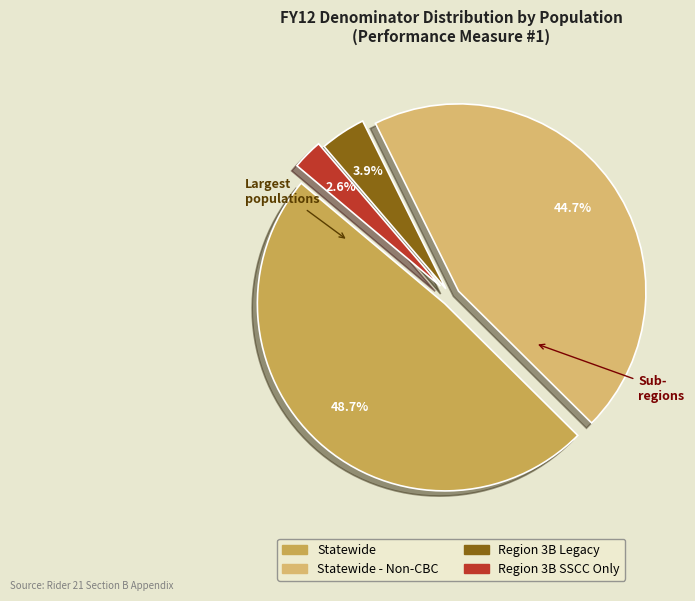

What percentage is the Statewide - Non-CBC slice, to the nearest percent?

45%